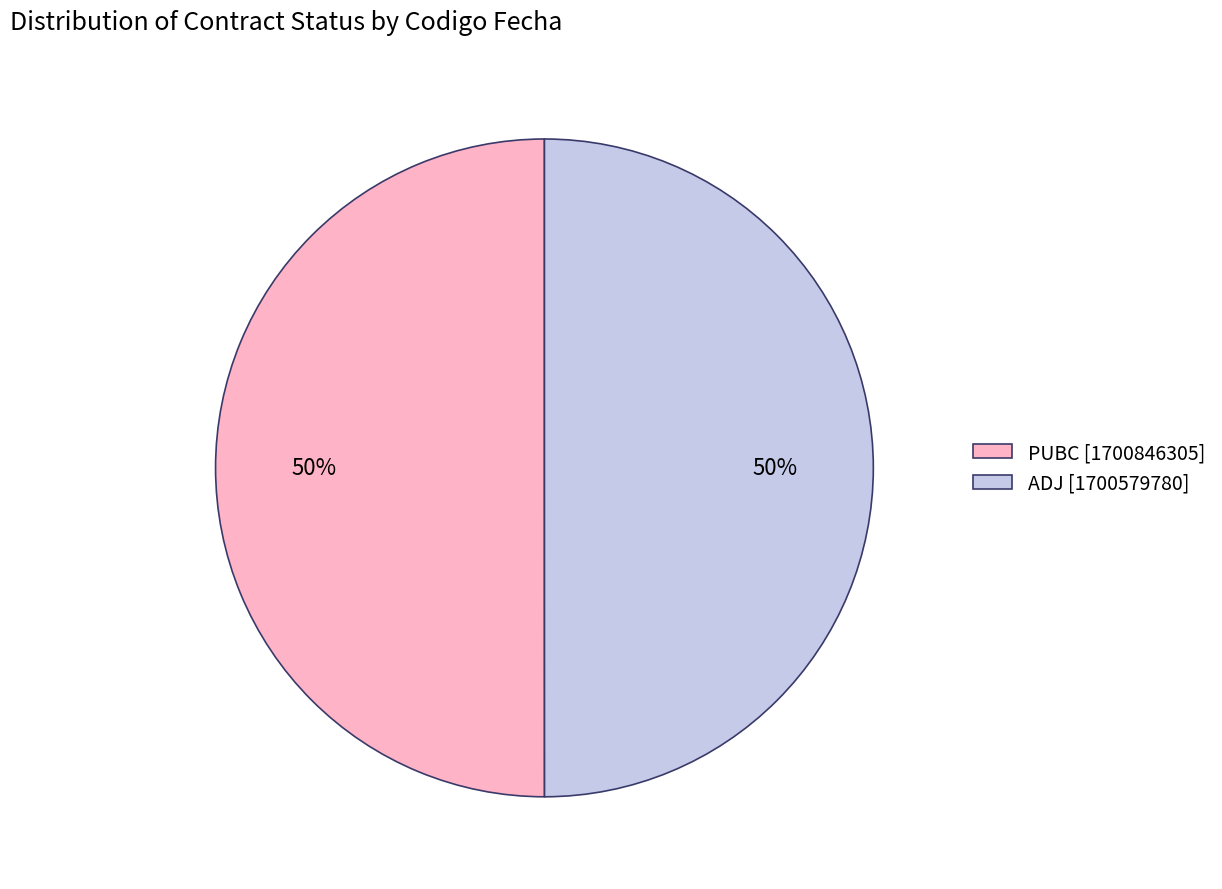

Count the number of slices in the pie.

2